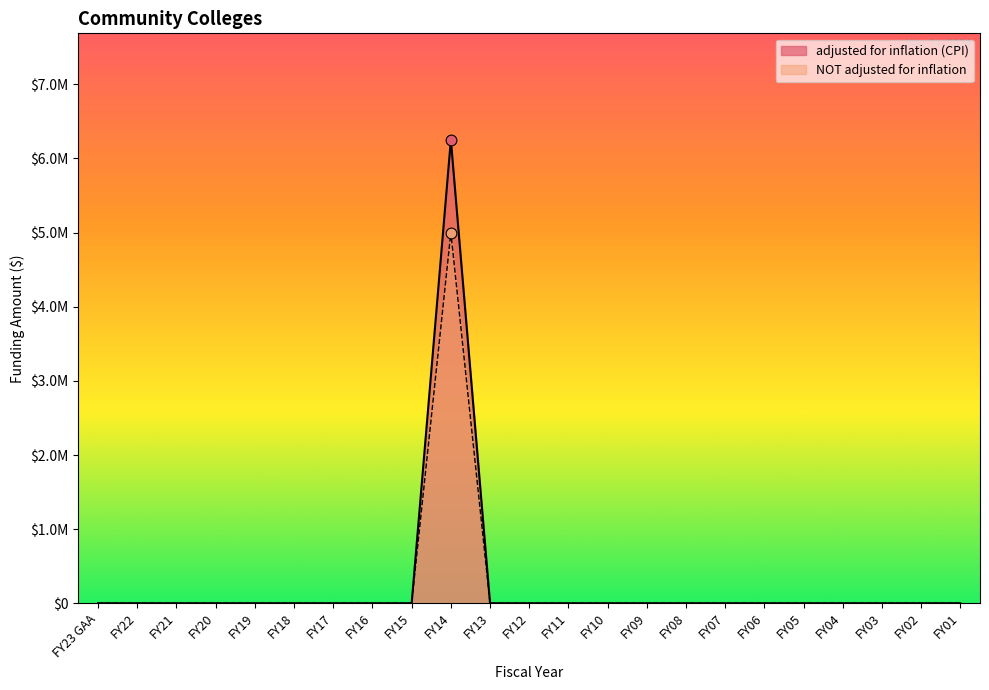

Which series has the largest total across all categories?

adjusted for inflation (CPI)